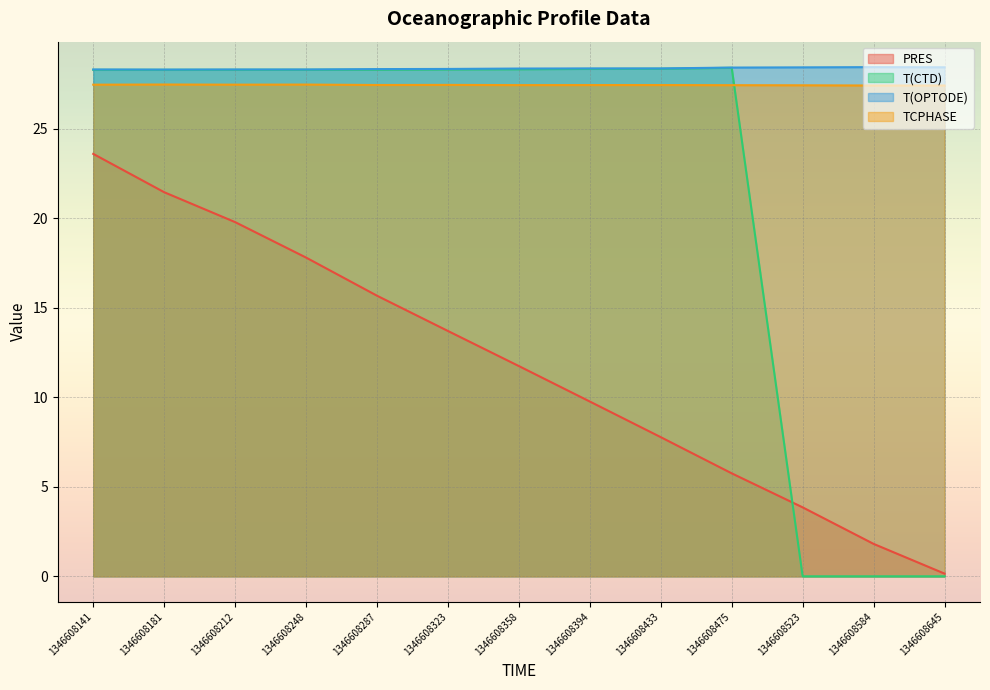

At which label does T(CTD) reach its peak?

1346608475